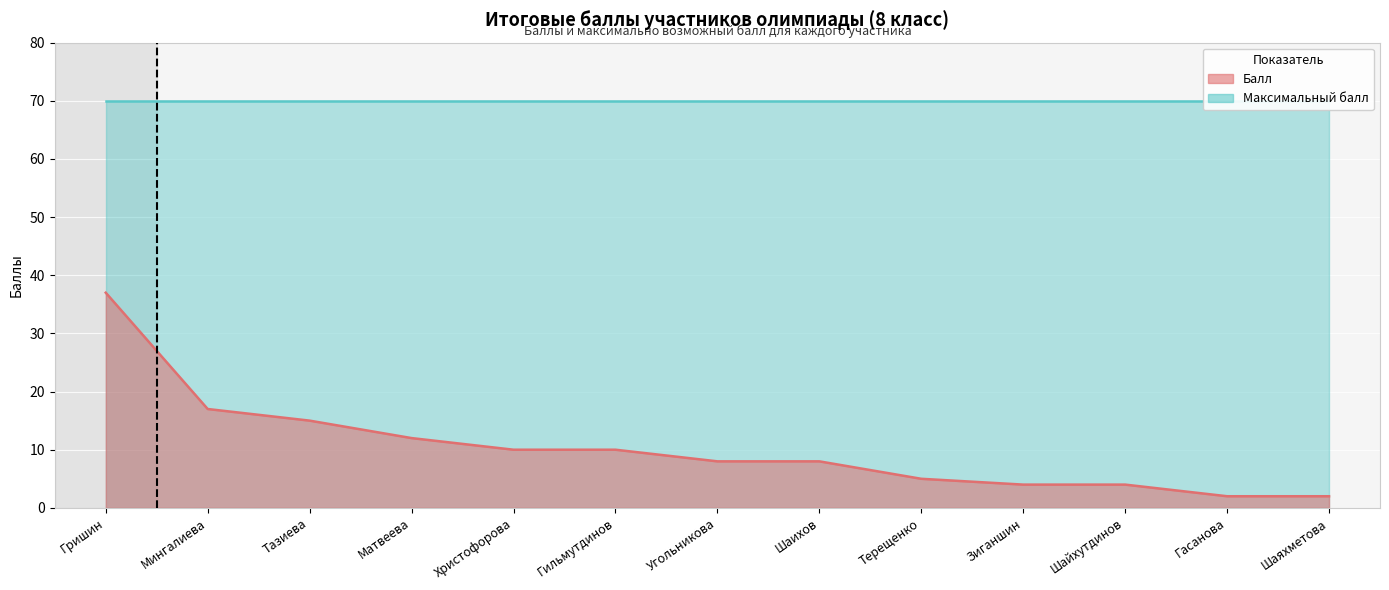

True or false: the data shows 3 at Гасанова.

False